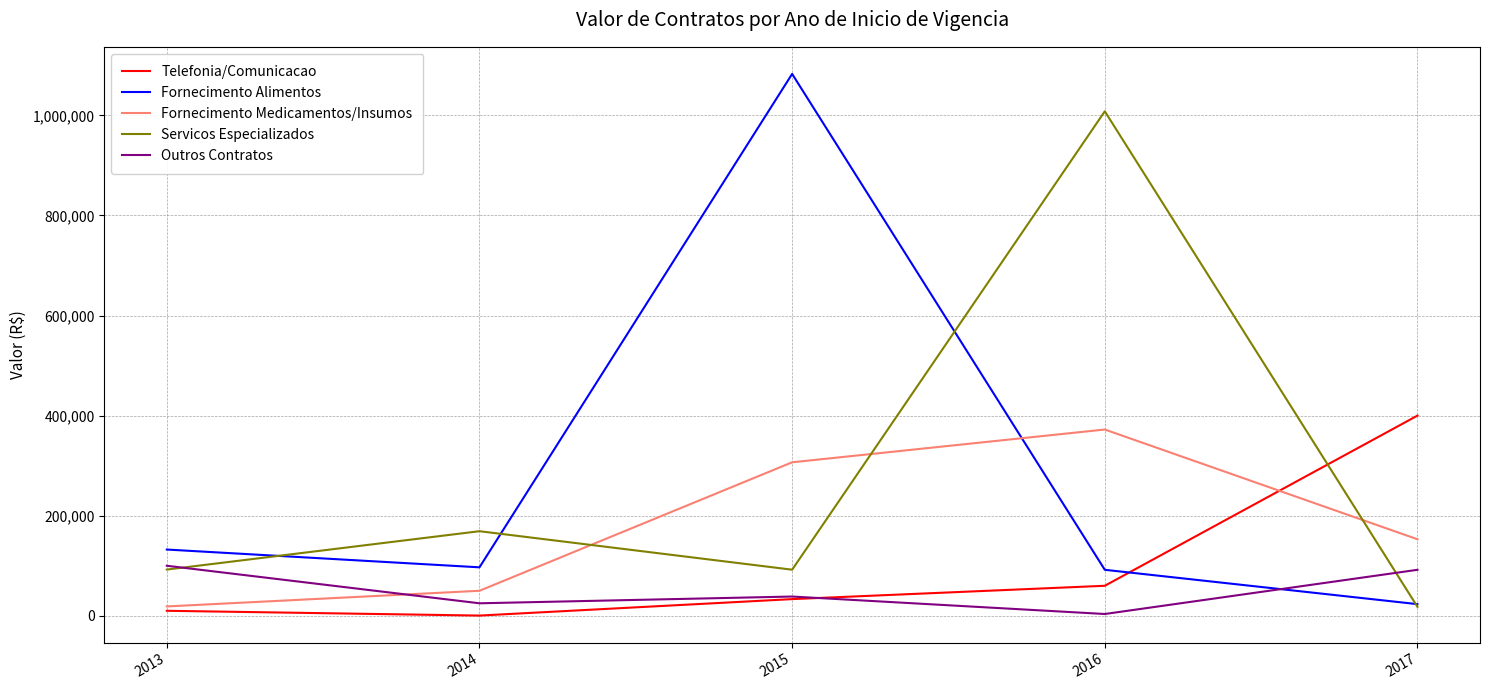

At which category does Servicos Especializados reach its first local peak?

2014